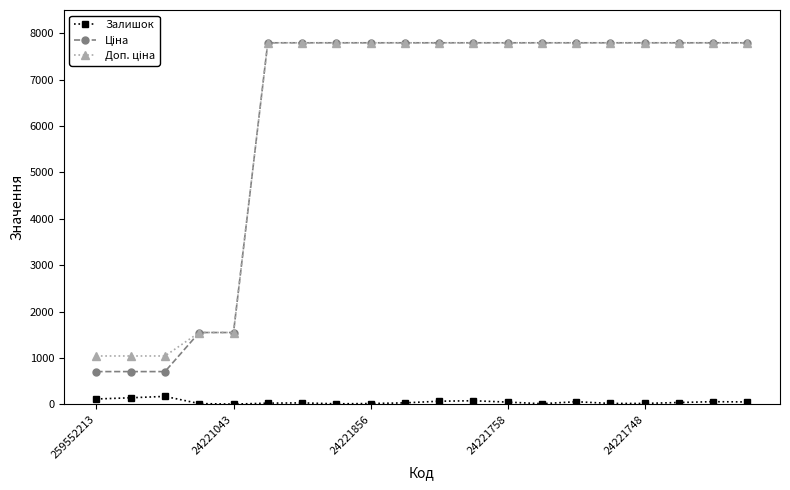

True or false: Залишок has more than 0 interior local peaks.

True